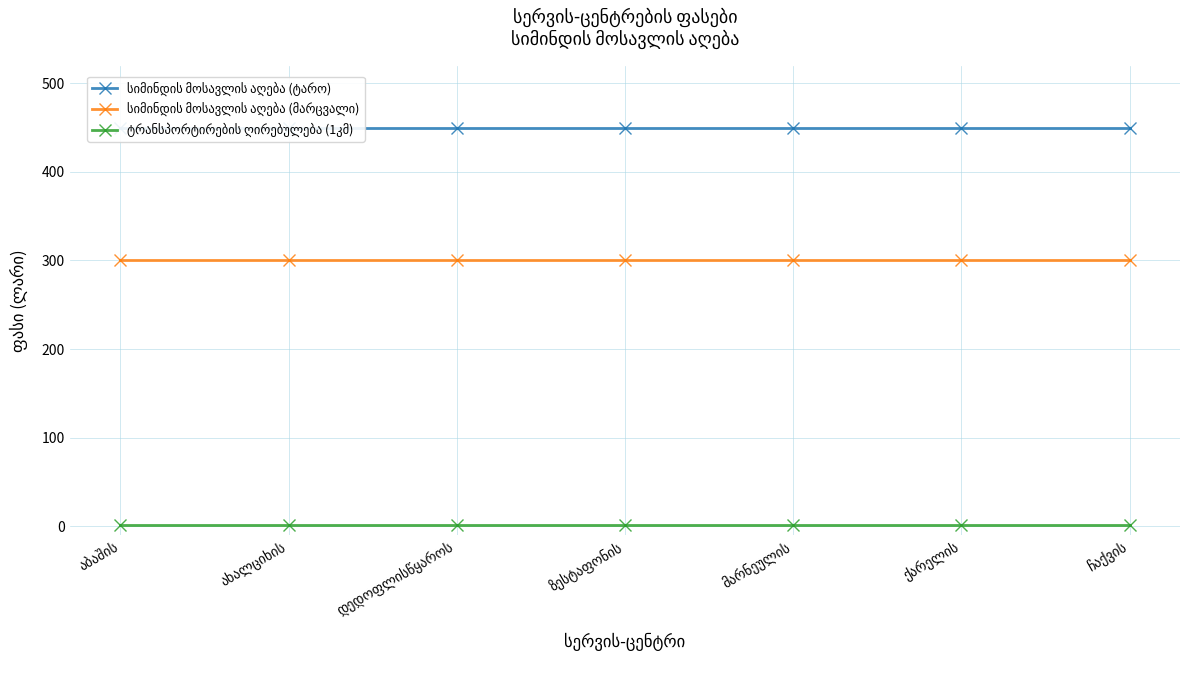

Is it true that სიმინდის მოსავლის აღება (მარცვალი) equals 300 at ახალციხის?

True